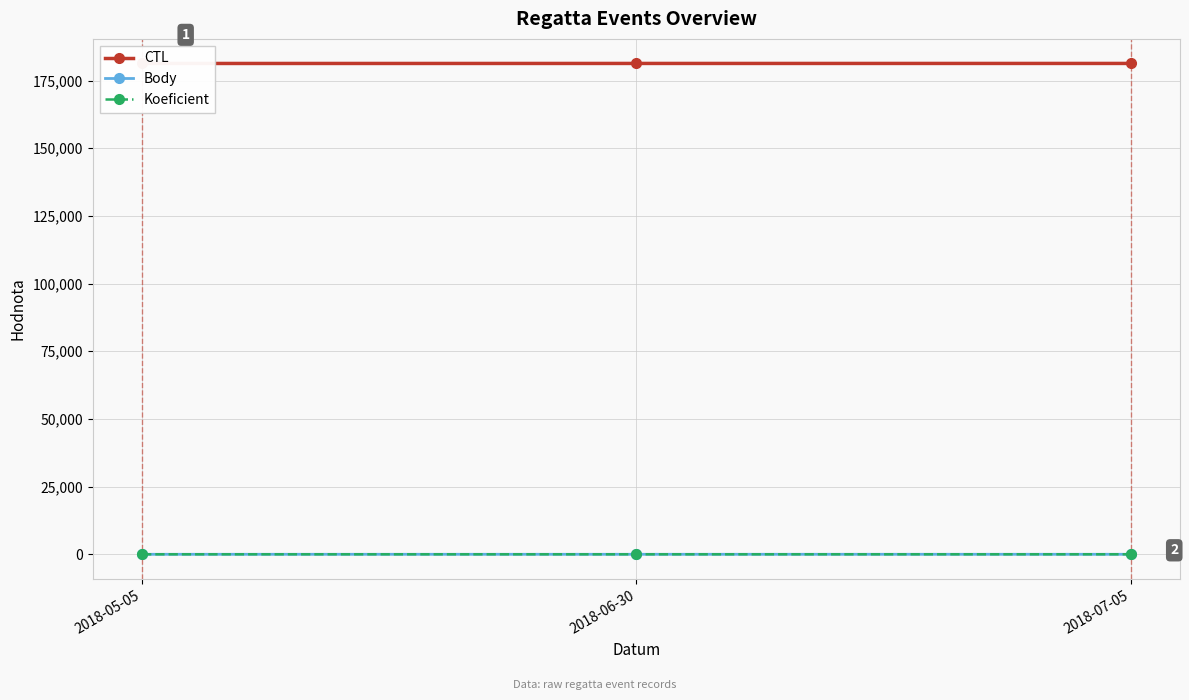

Does the chart display data point markers on the line(s)?

Yes